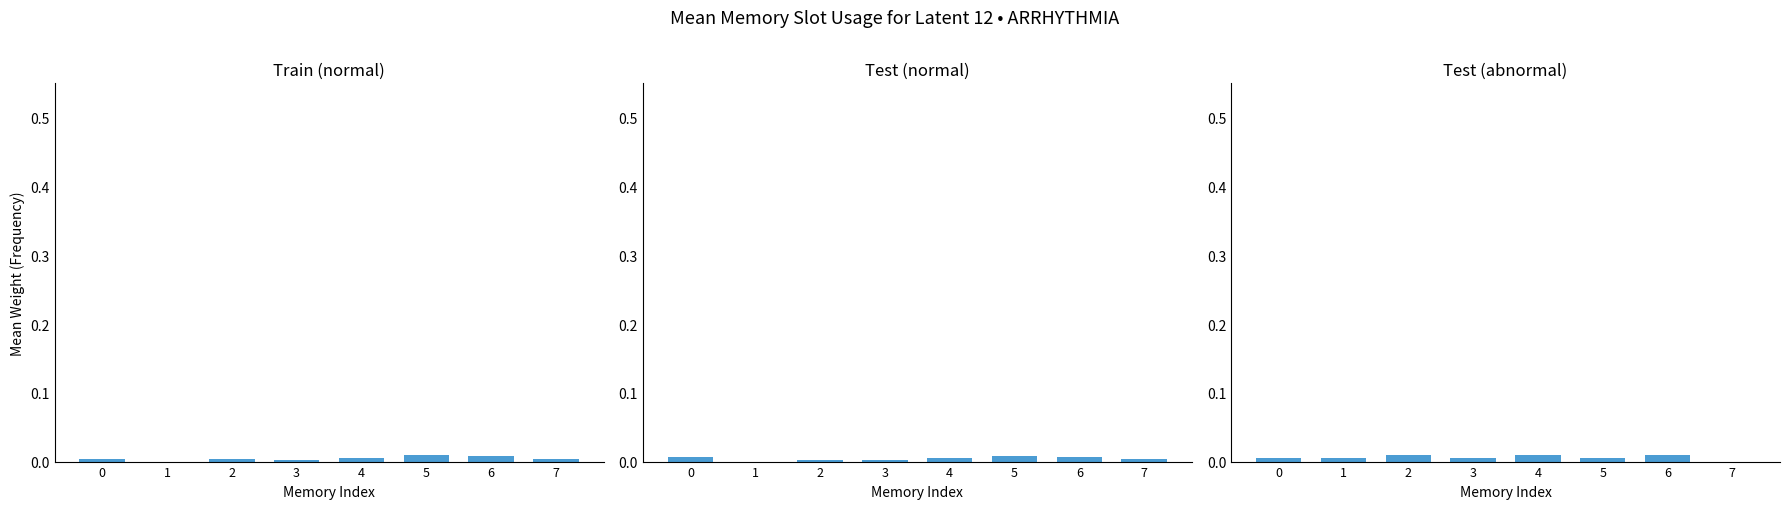

List the series in order of their overall mean, highest first.

I_NN (А), P_VN (МВт), I_VN (А)